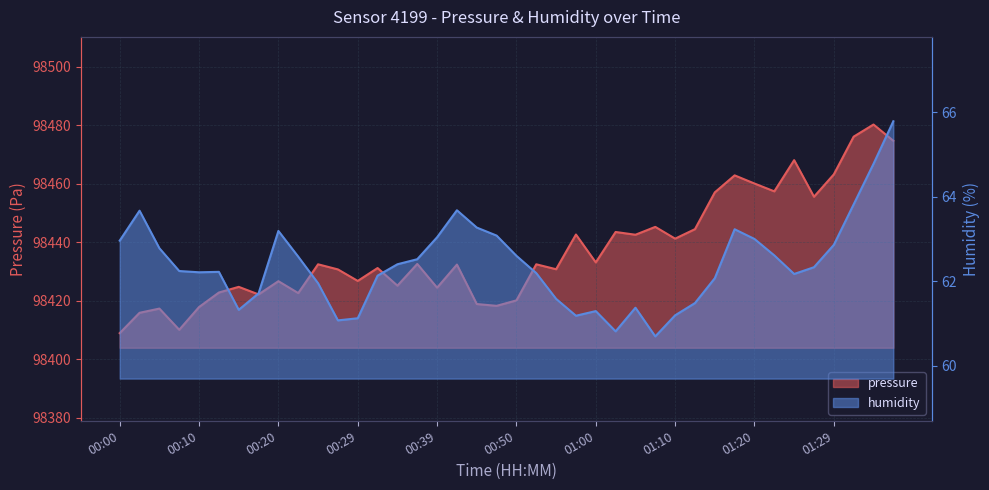

True or false: humidity has a value of 21.3 at 01:37.

False